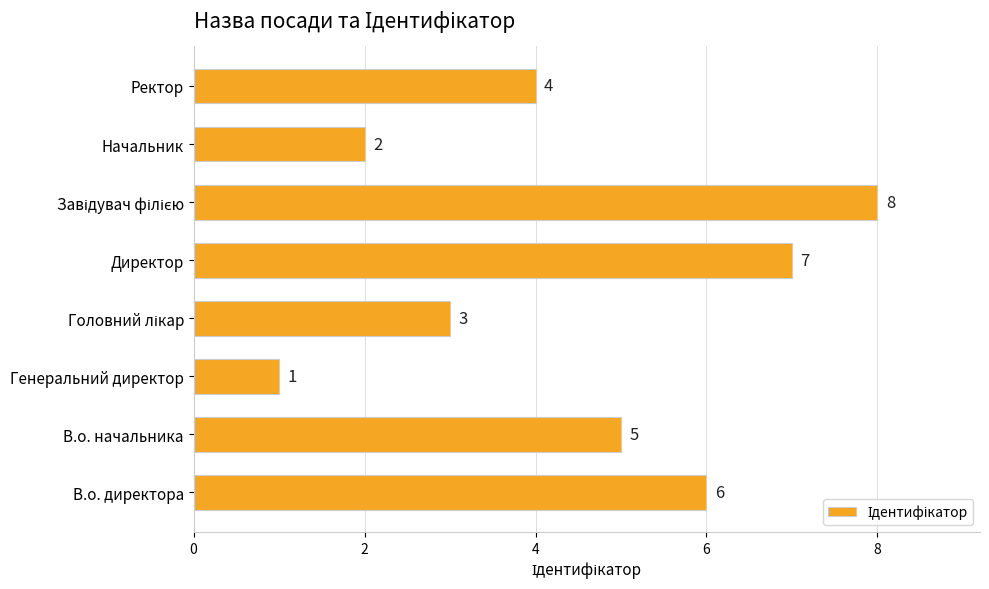

Count the number of data series in this chart.

1